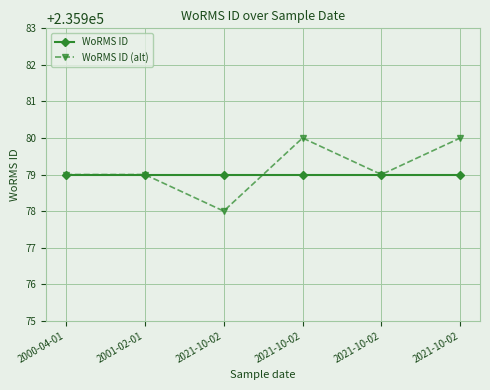

Where is the first local maximum for WoRMS ID (alt)?

2021-10-02